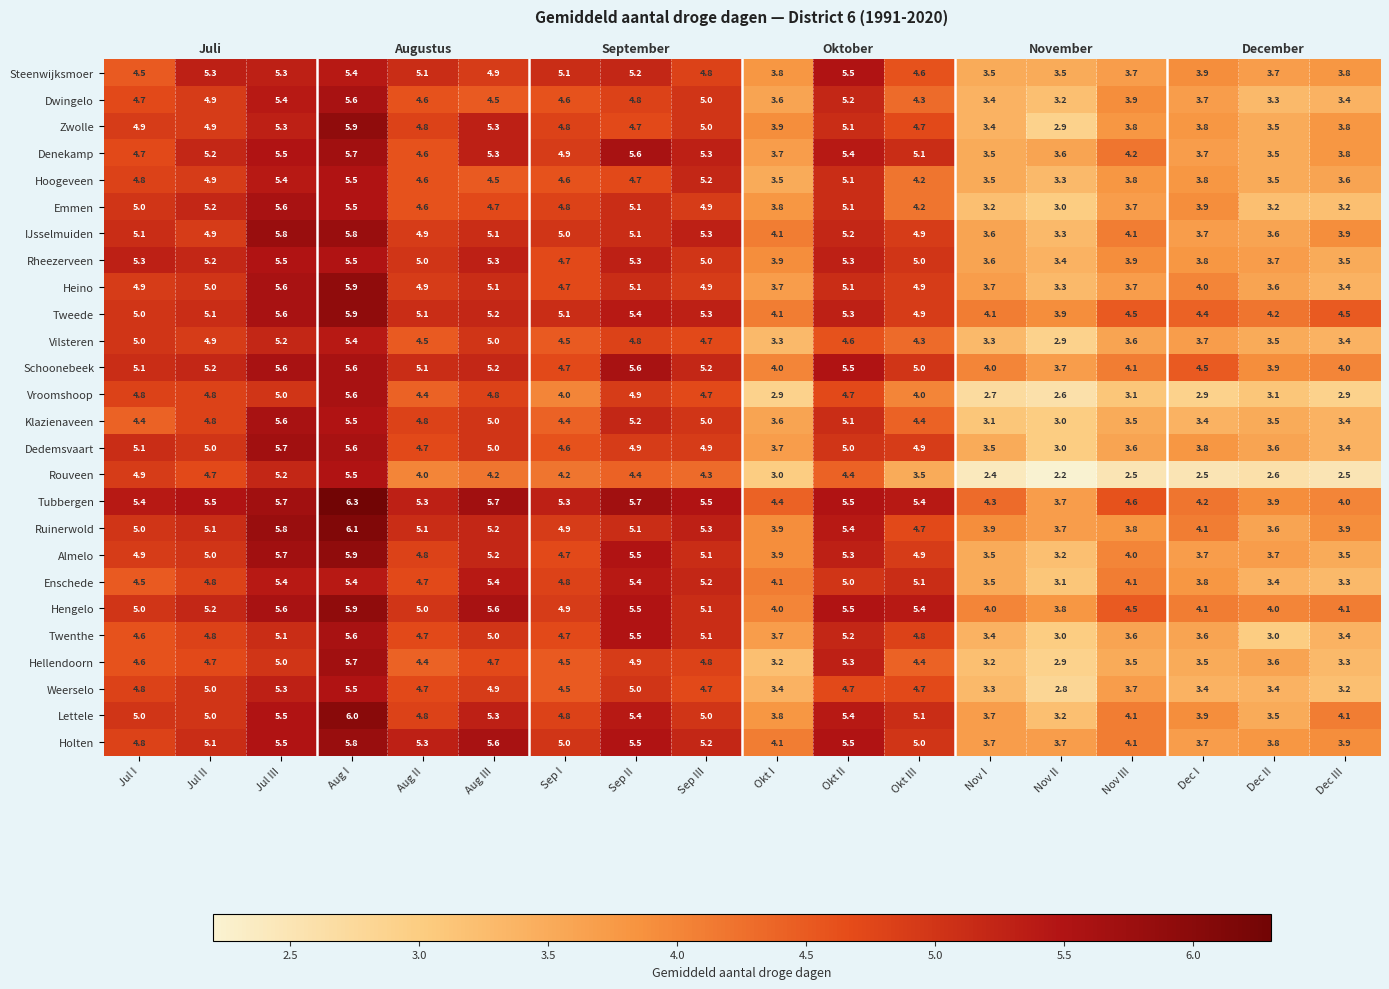

True or false: Ruinerwold has a value of 6.2 at Dec III.

False